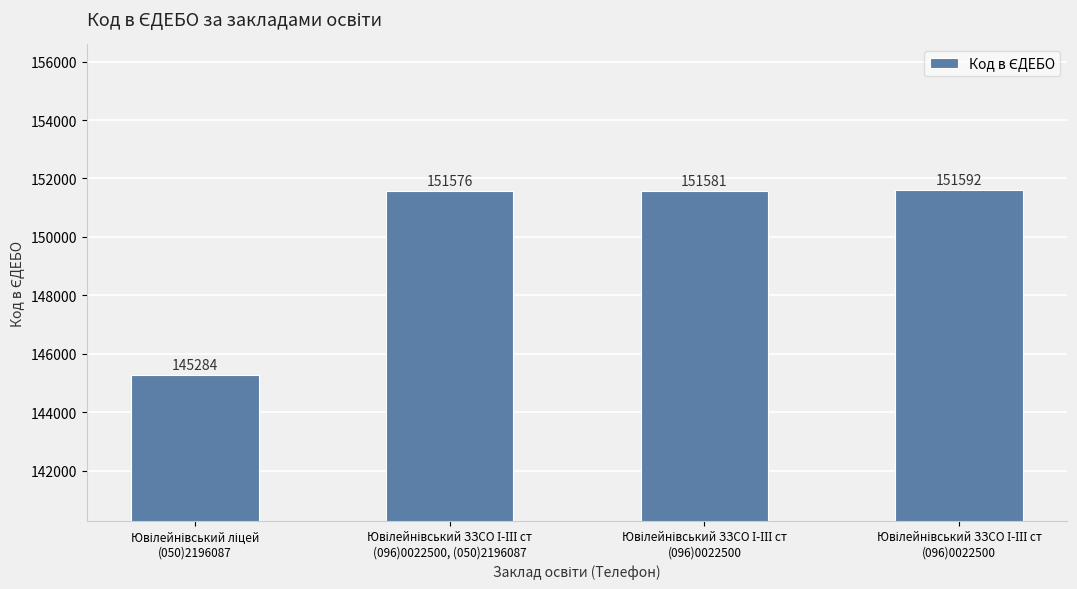

Rank the categories by value from lowest to highest.

Ювілейнівський ліцей
(050)2196087, Ювілейнівський ЗЗСО І-ІІІ ст
(096)0022500, (050)2196087, Ювілейнівський ЗЗСО І-ІІІ ст
(096)0022500, Ювілейнівський ЗЗСО І-ІІІ ст
(096)0022500